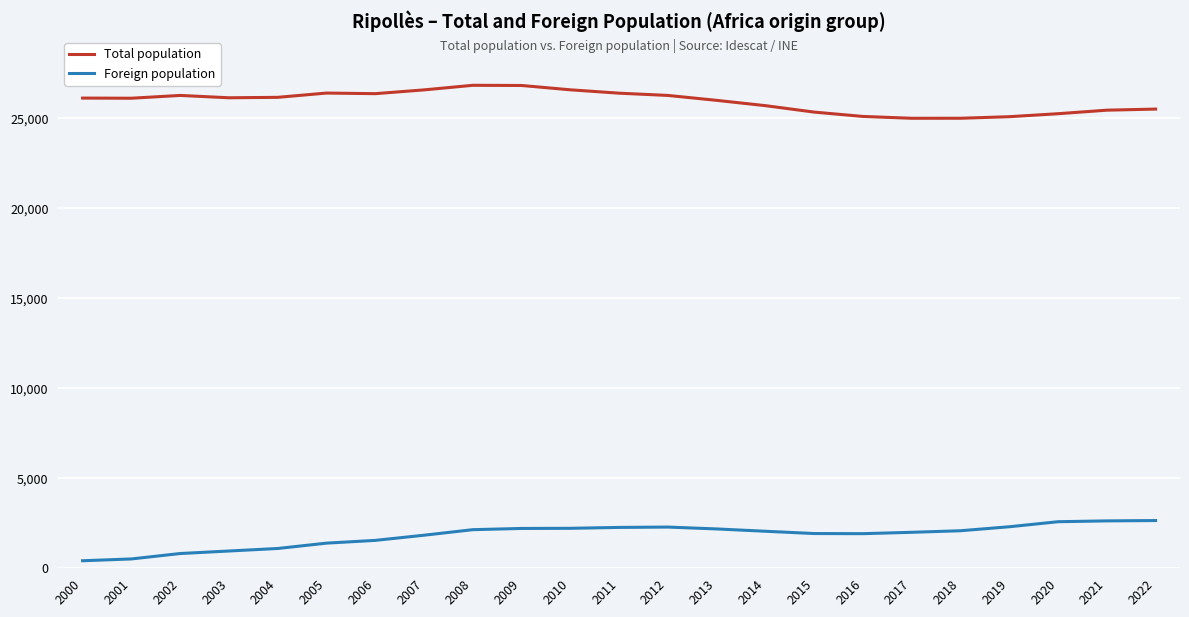

What is the difference between the maximum and minimum values in the Foreign population series?

2233